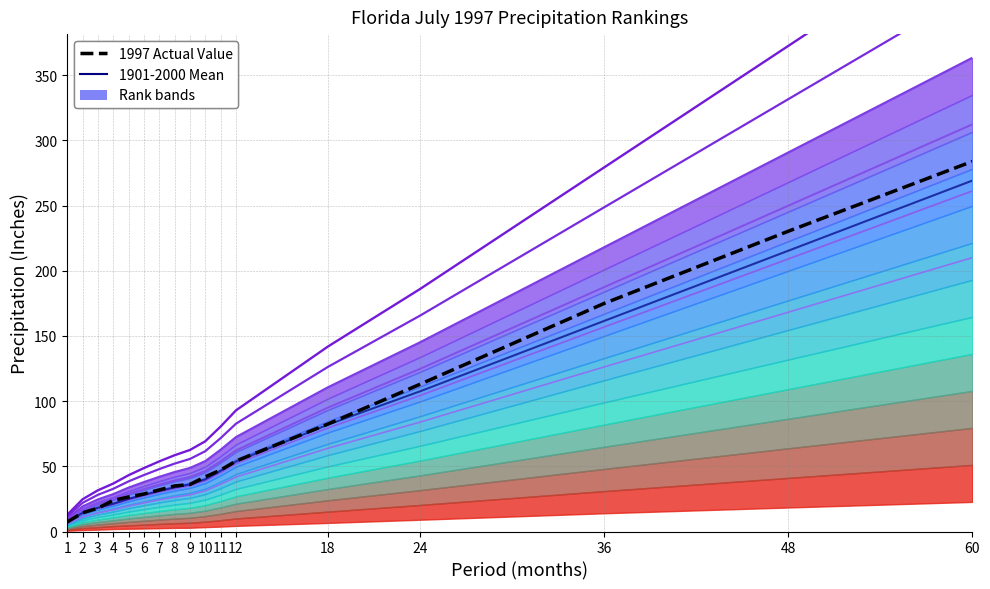

Which category has the lowest value in the Value series?

1